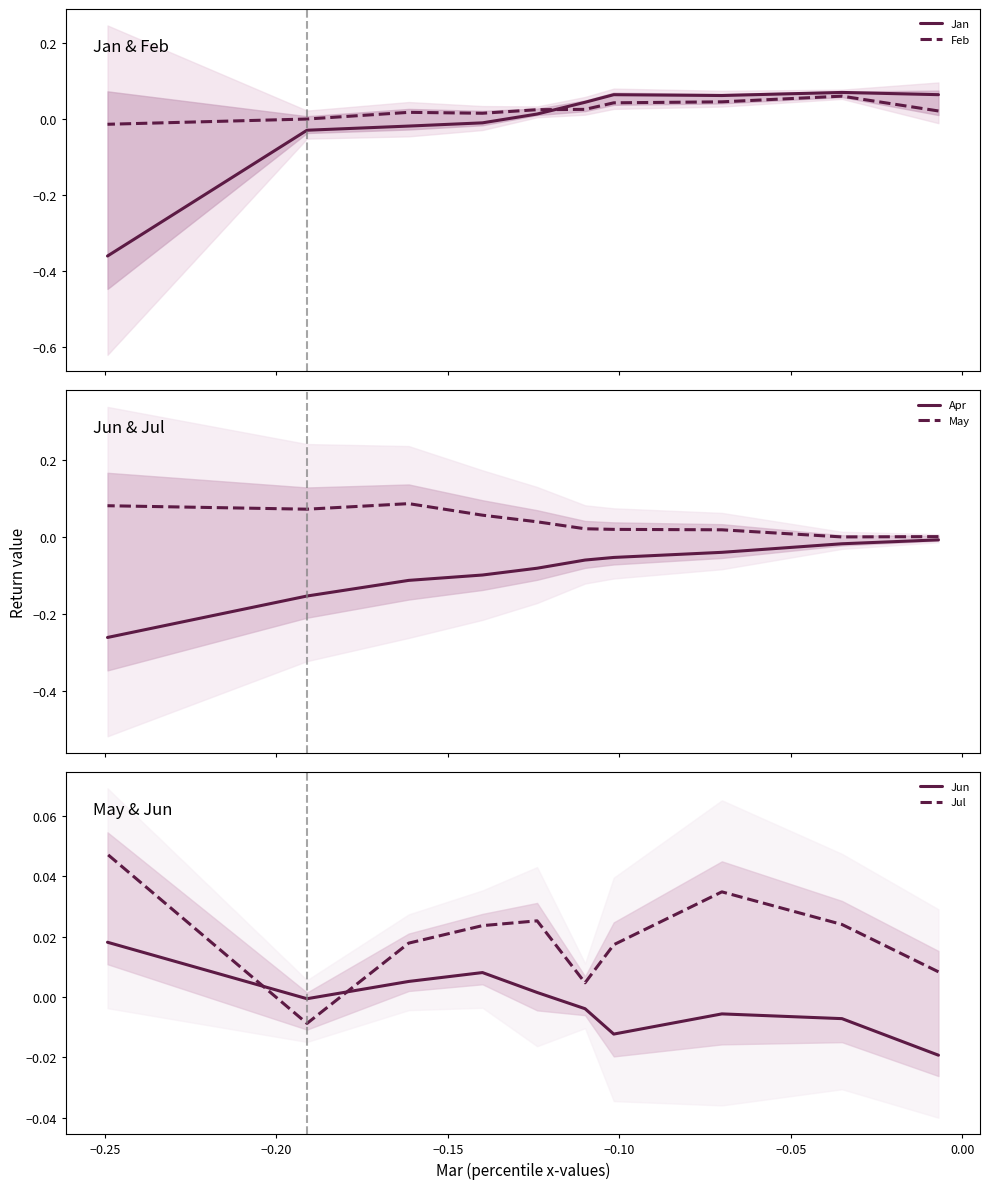

Which series has the widest spread of values?

Jan